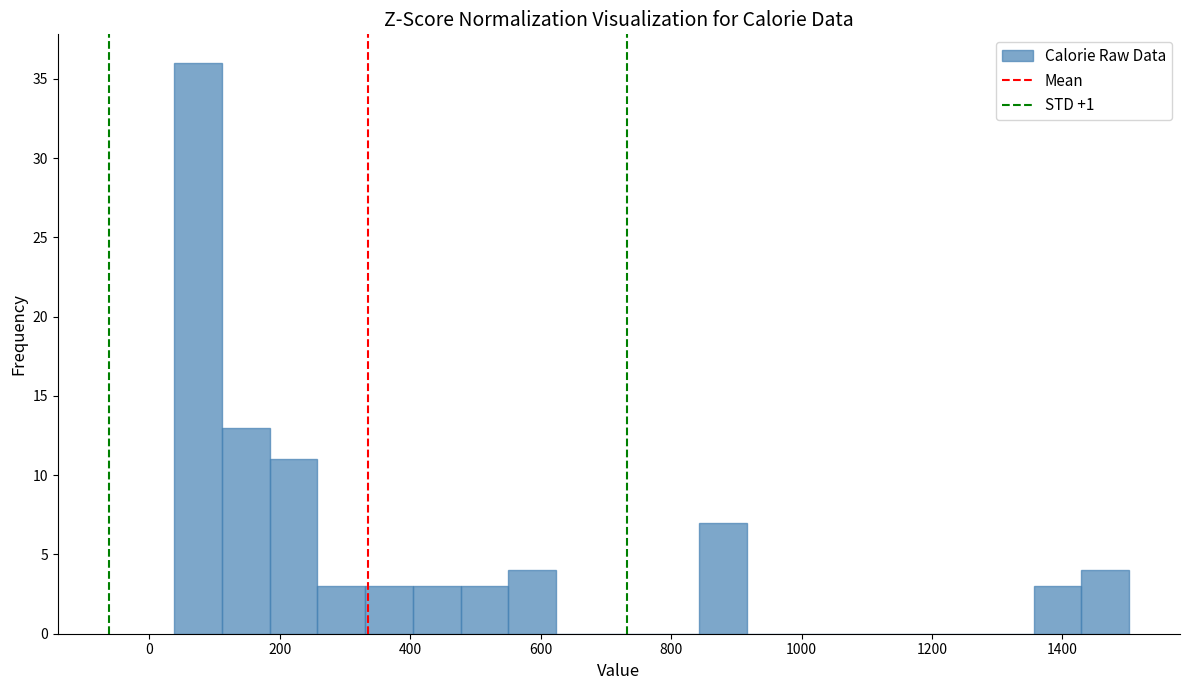

Read against the x-axis, roughly where is the centre of the tallest bar?

80